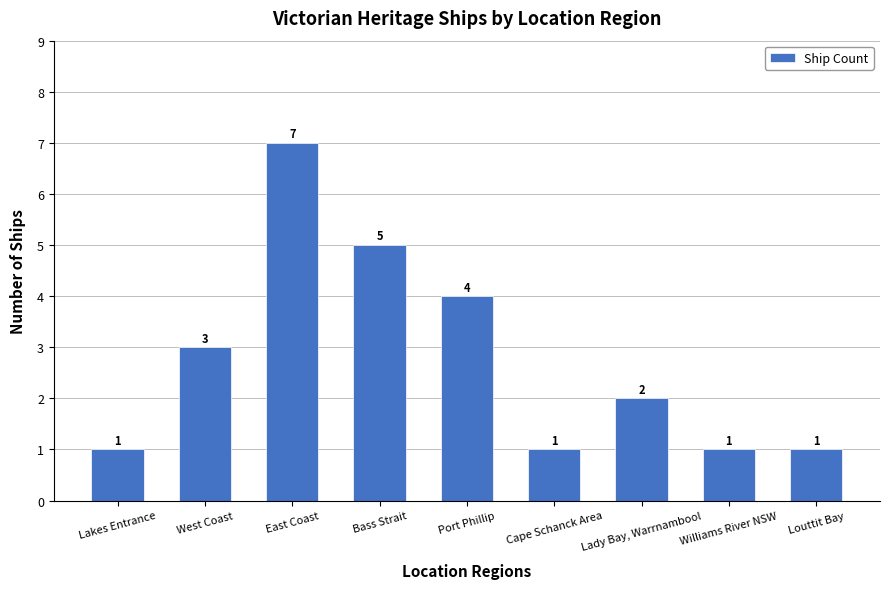

Which has a higher value, Lakes Entrance or East Coast?

East Coast